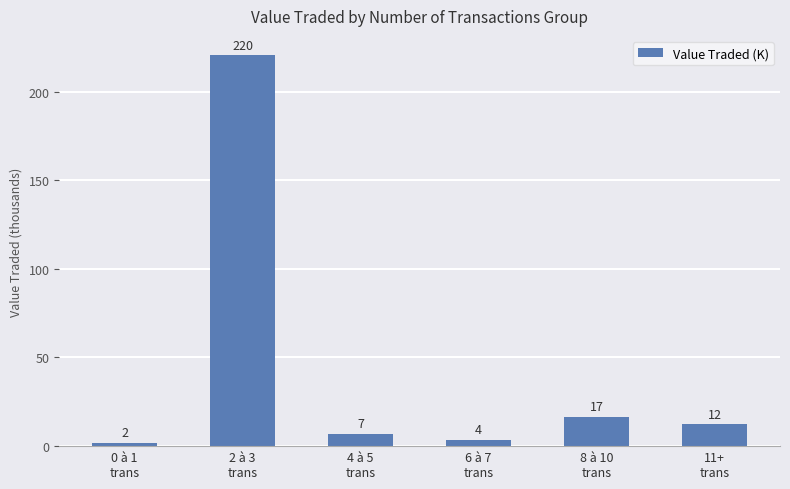

What is the maximum value shown in the chart?

220.4